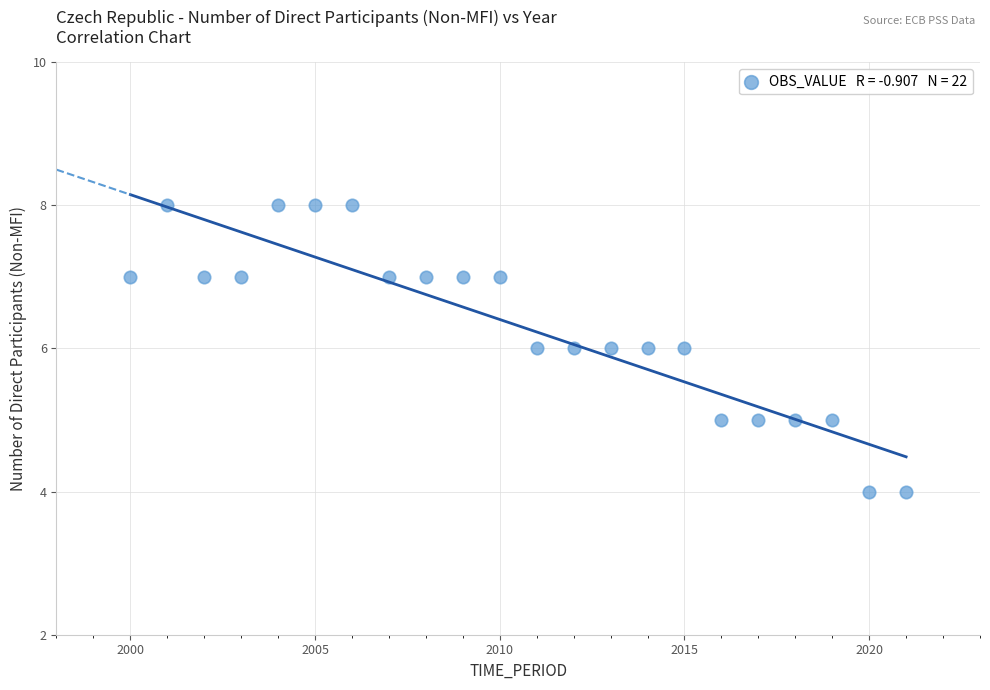

What is the range of X values (max minus min)?

21